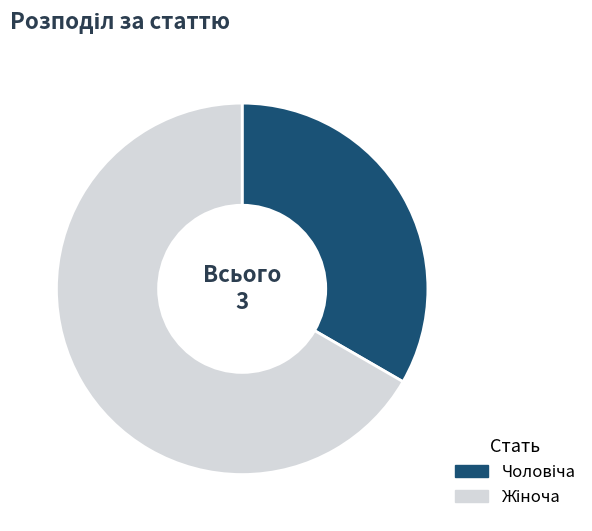

Is there any slice that represents more than half of the pie?

Yes